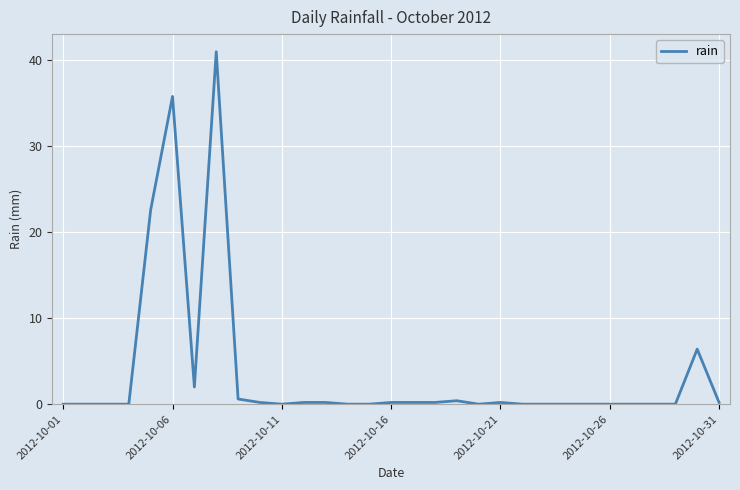

What is the difference between the maximum and minimum values?

41.0